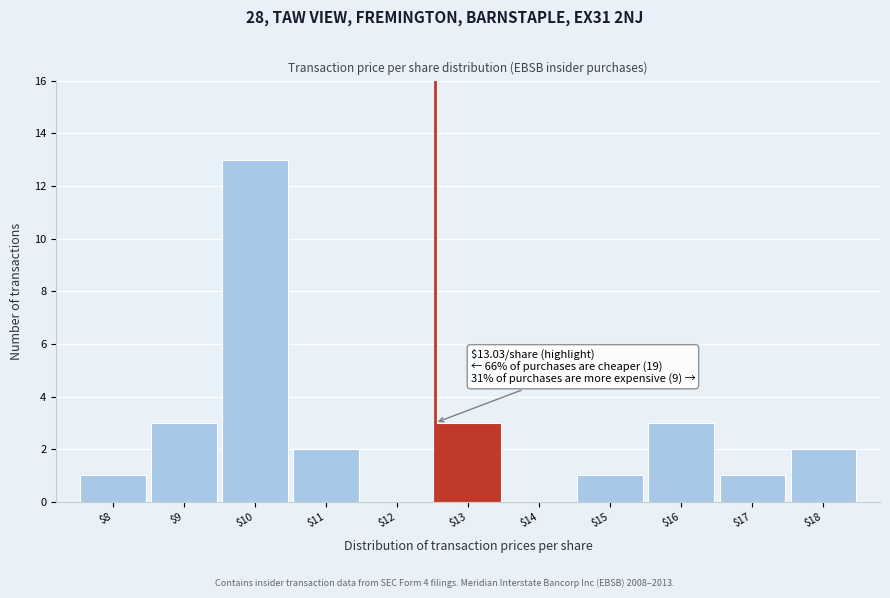

What is the maximum value shown in the chart?

13